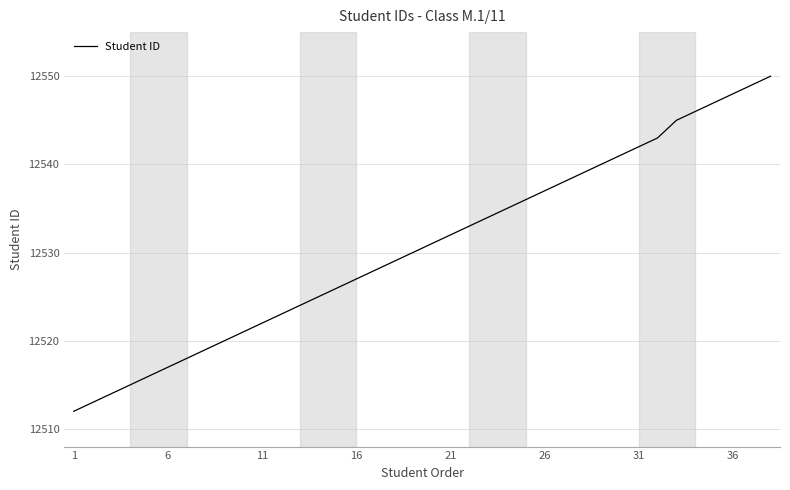

What is the greatest value displayed?

12550